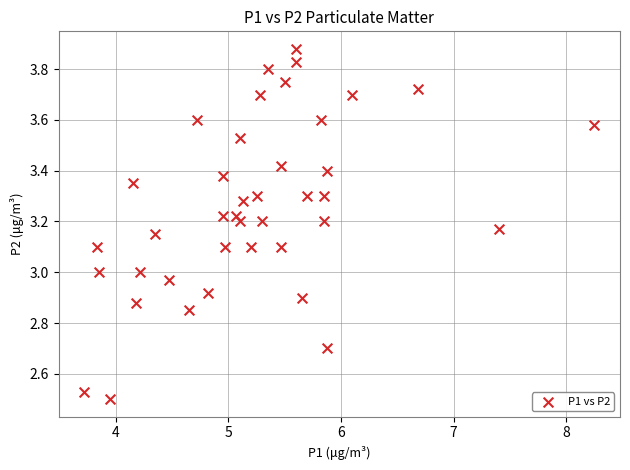

What is the range of X values (max minus min)?

4.5